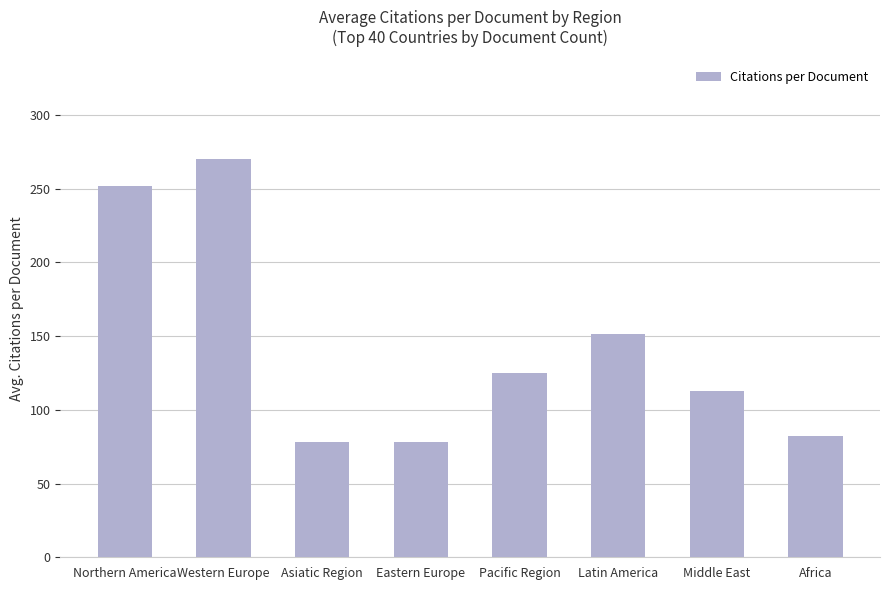

The value at Western Europe is 270.1. True or false?

True